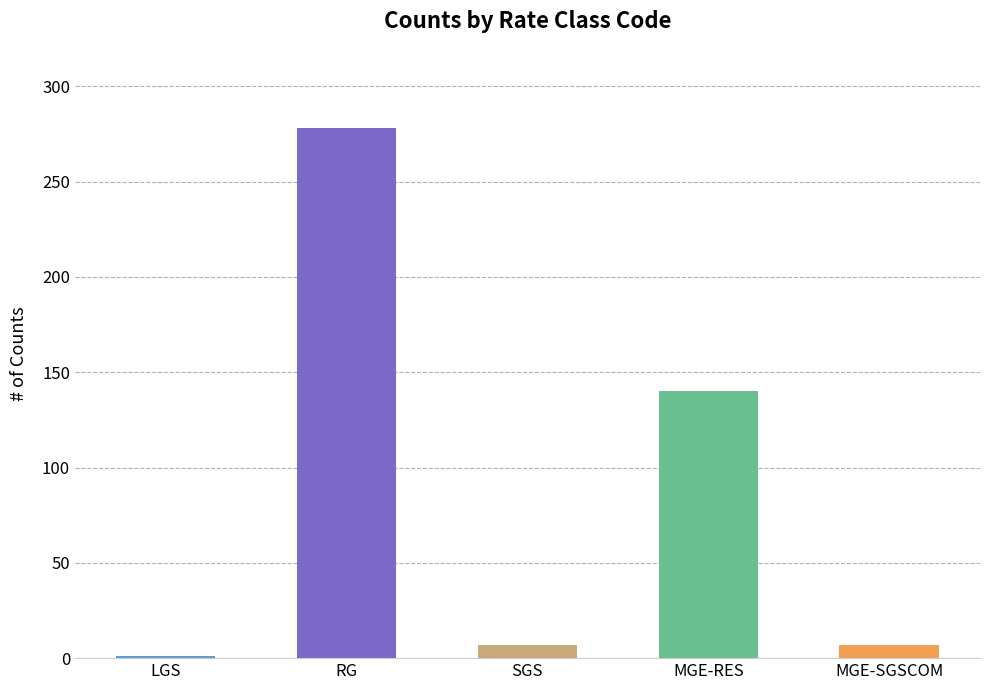

How many bars are there in total?

5